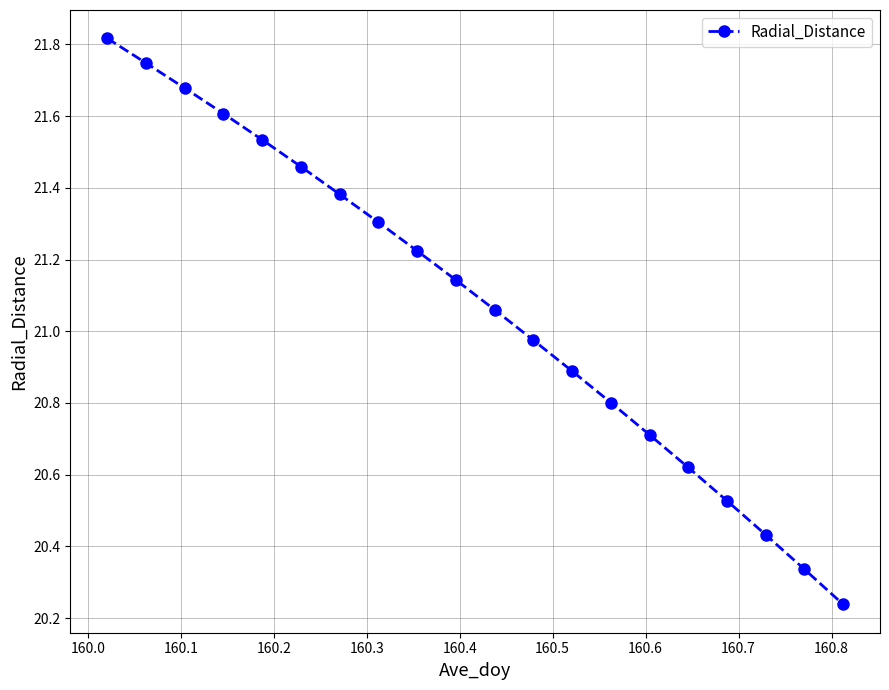

What is the difference between the maximum and second lowest values?

1.5